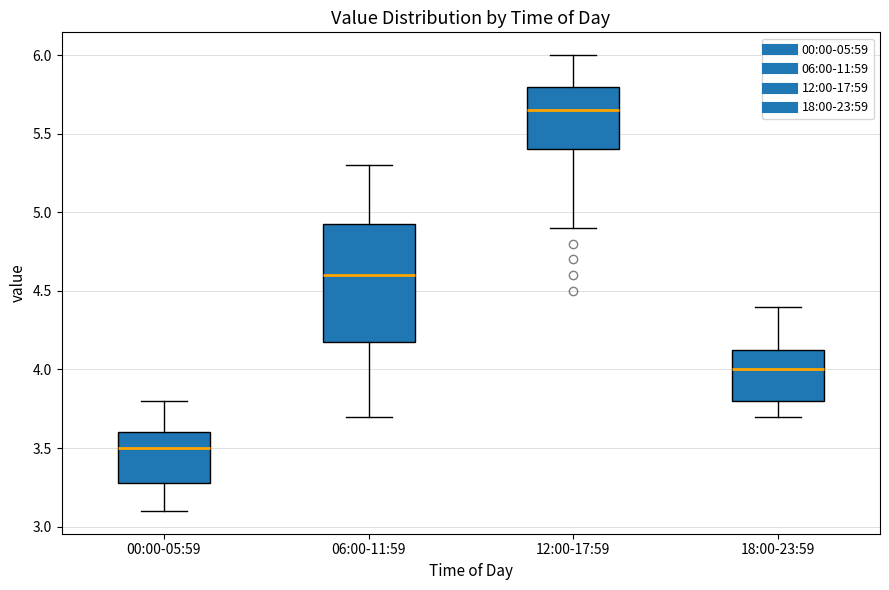

Reading left to right, transcribe this box plot: for each box, give where its median line is, the range the box spans, and where its two whiskers end, as read against the y-axis. The values are not printed on the chart, so give them approximately, as read against the axis.

00:00-05:59: median 3.50, box 3.30 to 3.60, whiskers 3.10 to 3.80
06:00-11:59: median 4.60, box 4.20 to 4.95, whiskers 3.70 to 5.30
12:00-17:59: median 5.65, box 5.40 to 5.80, whiskers 4.90 to 6.00
18:00-23:59: median 4.00, box 3.80 to 4.15, whiskers 3.70 to 4.40